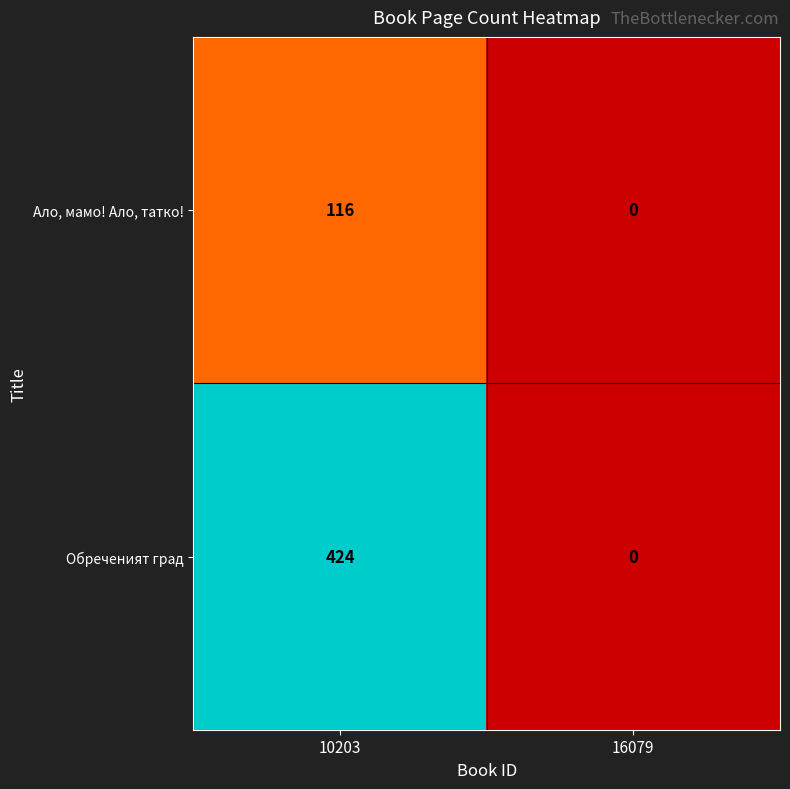

Reading right to left, what are all the values shown in this chart?

Ало, мамо! Ало, татко!: 0	116
Обреченият град: 0	424